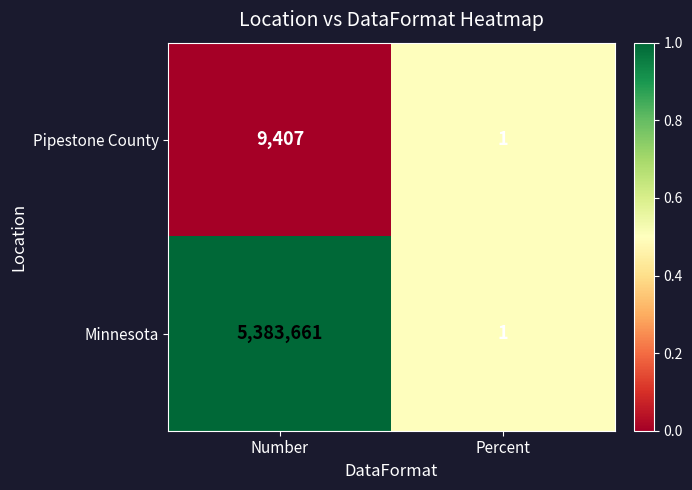

Which series has the largest total across all categories?

Minnesota